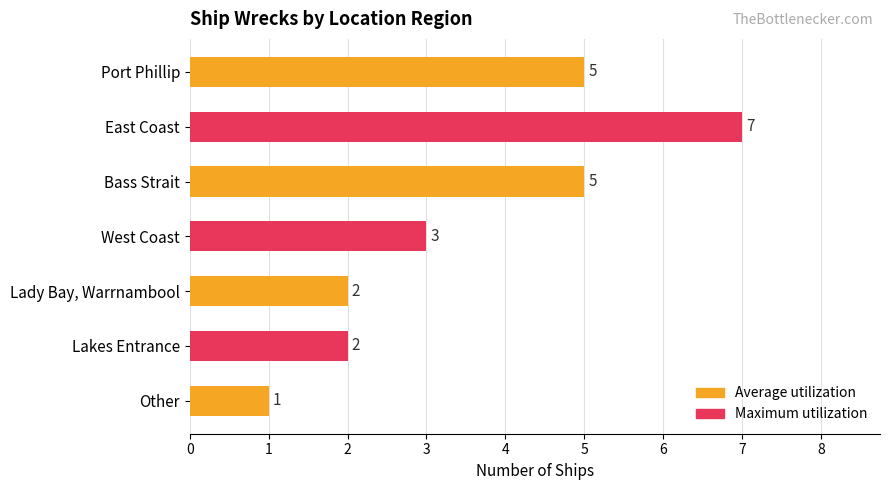

Between Other and West Coast, which is larger?

West Coast